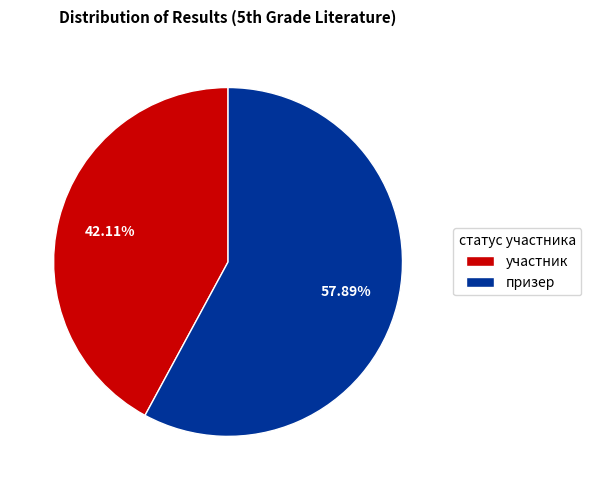

To the nearest percent, what portion does участник represent?

42%